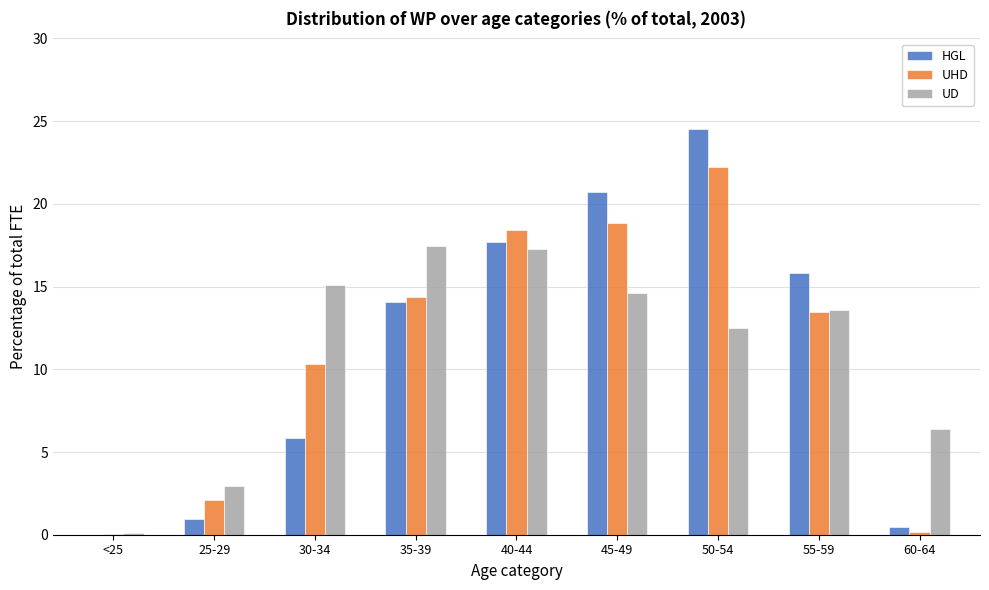

Reading left to right, transcribe all the data shown in this chart.

HGL: <25=0.0	25-29=0.9	30-34=5.8	35-39=14.1	40-44=17.7	45-49=20.7	50-54=24.5	55-59=15.8	60-64=0.4
UHD: <25=0.1	25-29=2.1	30-34=10.3	35-39=14.4	40-44=18.4	45-49=18.9	50-54=22.2	55-59=13.5	60-64=0.2
UD: <25=0.1	25-29=3.0	30-34=15.1	35-39=17.5	40-44=17.3	45-49=14.6	50-54=12.5	55-59=13.6	60-64=6.4